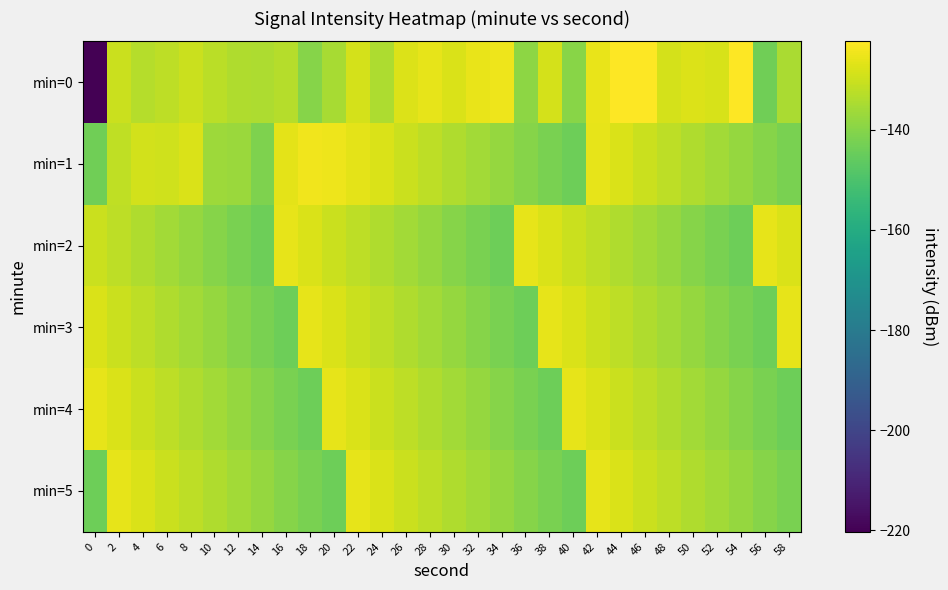

How many series are shown in this chart?

6